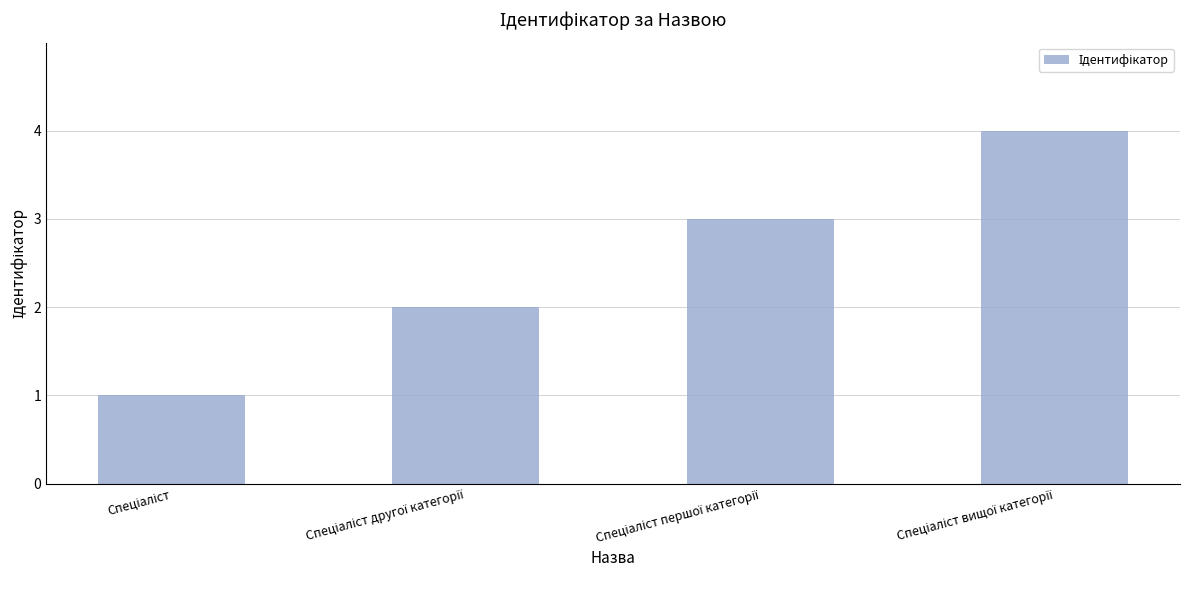

What is the difference between the maximum and minimum values?

3